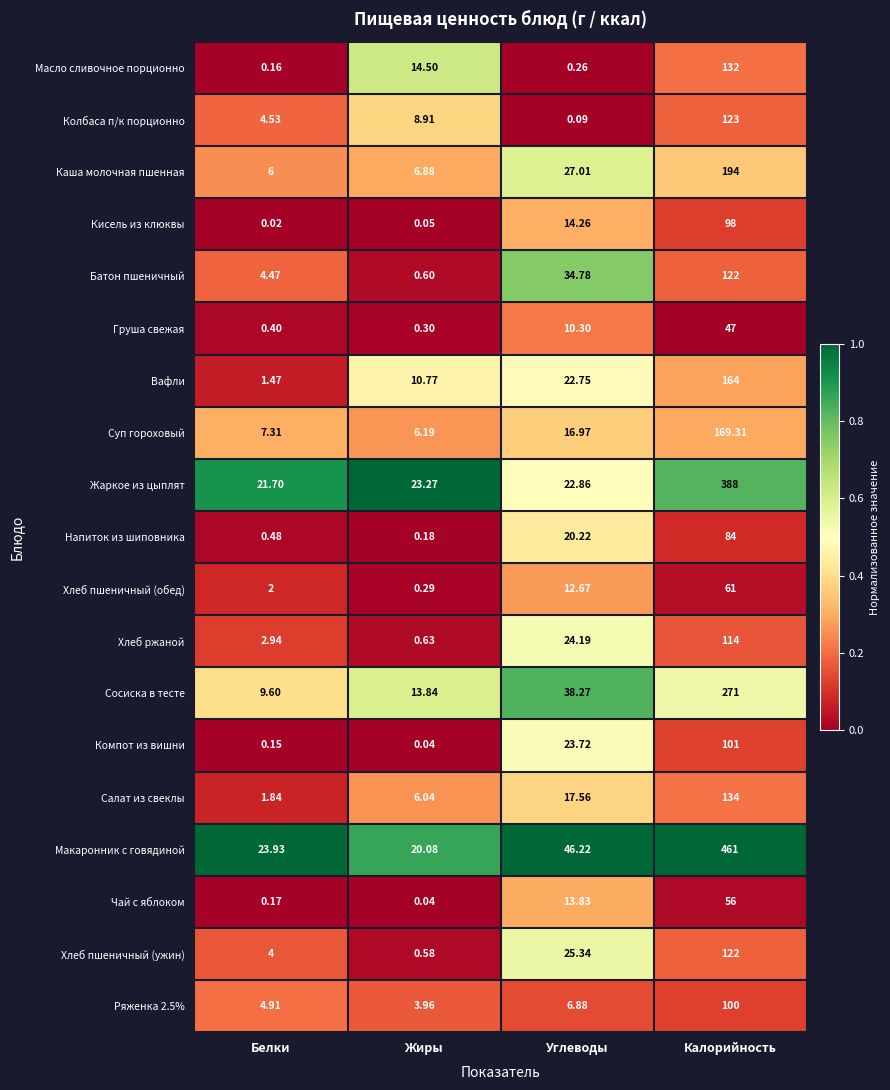

At which category is the sum across all series the highest?

Калорийность